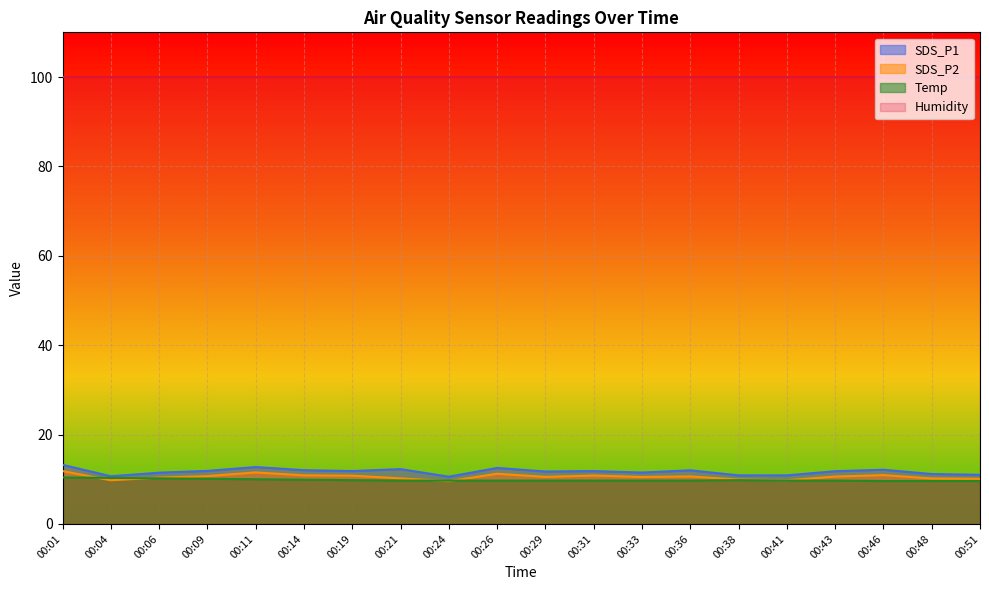

What is the difference between the SDS_P2 values at 00:51 and 00:06?

0.3